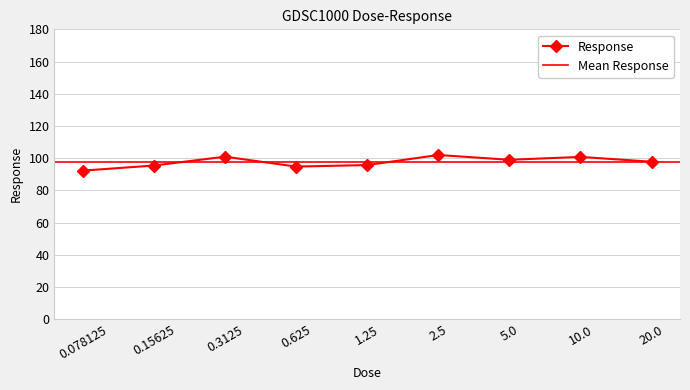

Reading right to left, transcribe all the data shown in this chart.

97.8	100.8	99.0	102.0	95.7	94.8	100.9	95.4	92.3